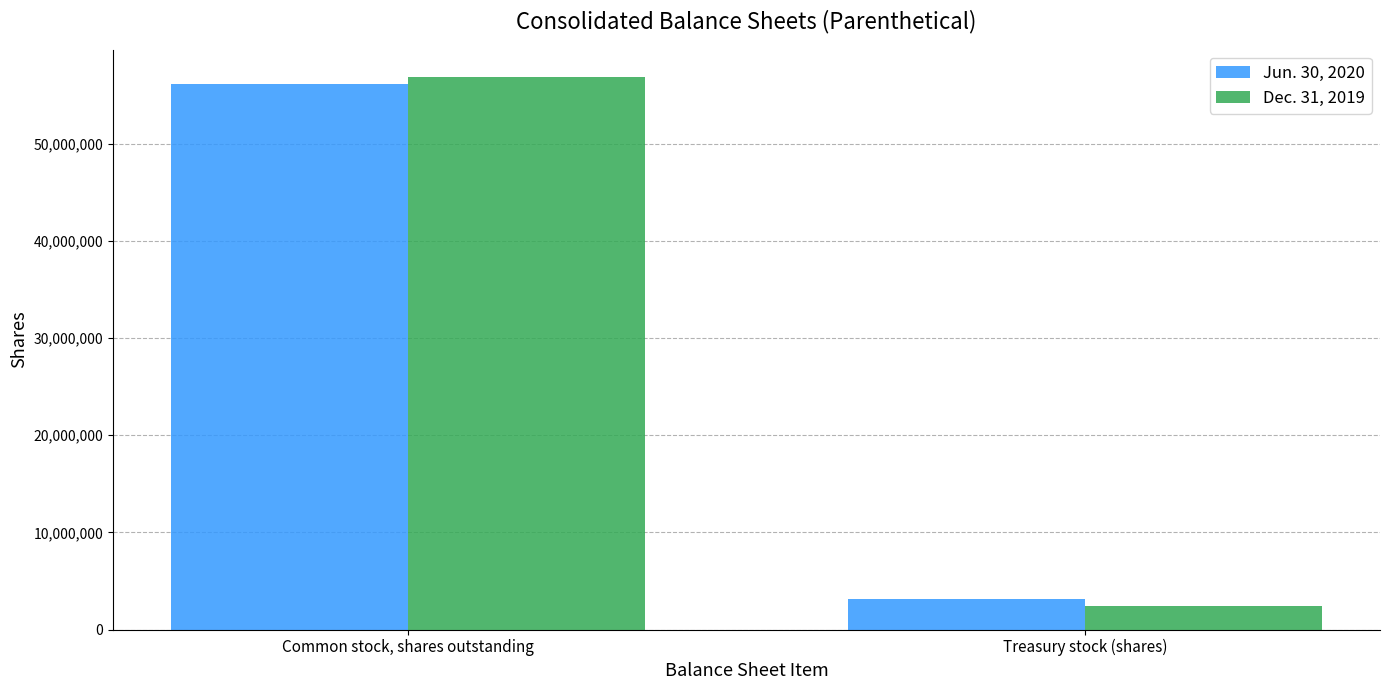

What is the difference between the maximum and minimum values in the Jun. 30, 2020 series?

53067199